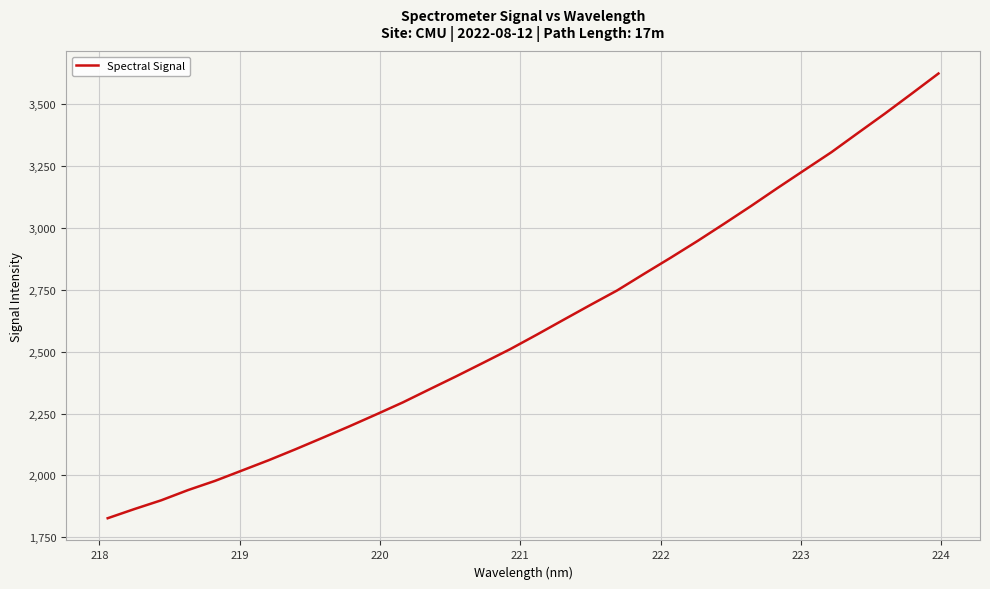

Reading left to right, what are all the values shown in this chart?

1827.3	1864.5	1899.8	1941.1	1978.0	2019.6	2061.4	2105.6	2151.4	2197.8	2245.7	2294.6	2347.7	2400.4	2454.6	2509.2	2568.0	2628.2	2688.0	2746.7	2813.3	2878.9	2946.2	3016.3	3087.5	3160.9	3232.9	3304.6	3382.9	3460.5	3541.0	3622.2